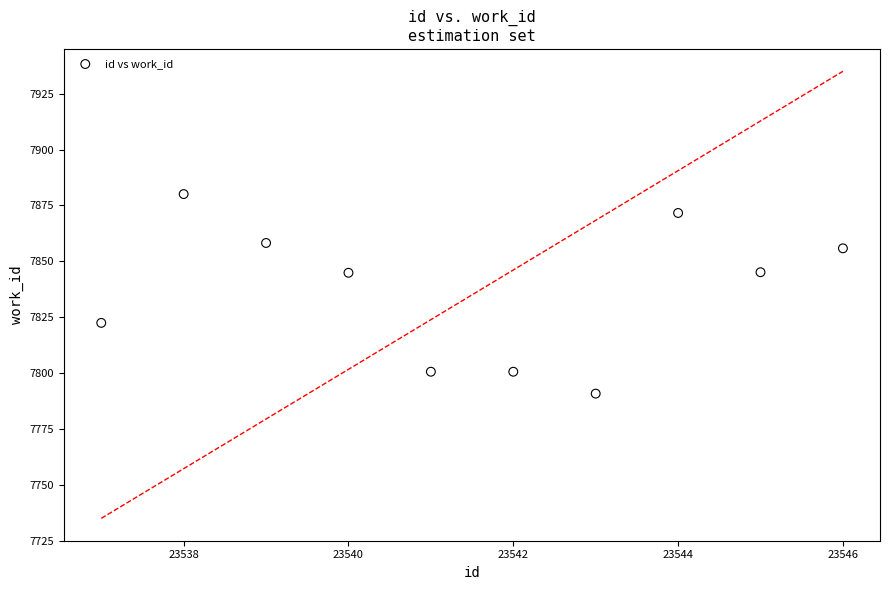

What is the range of Y values (max minus min)?

89.3